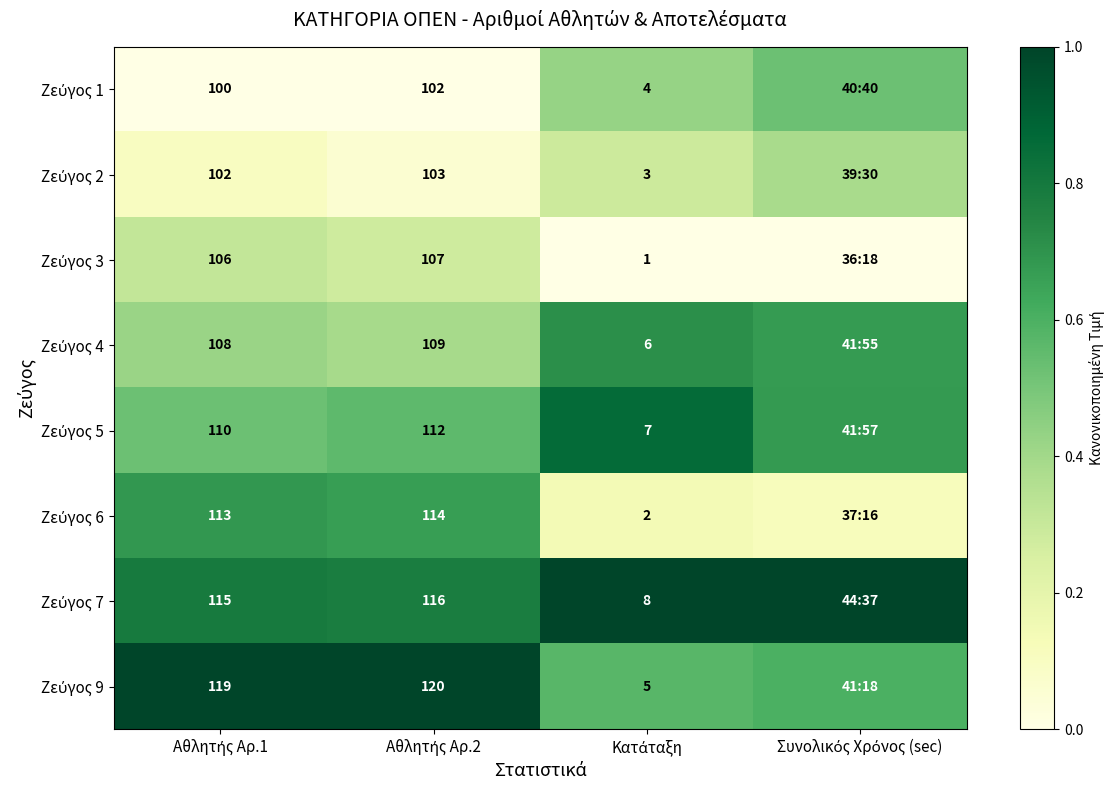

Count the number of data series in this chart.

8